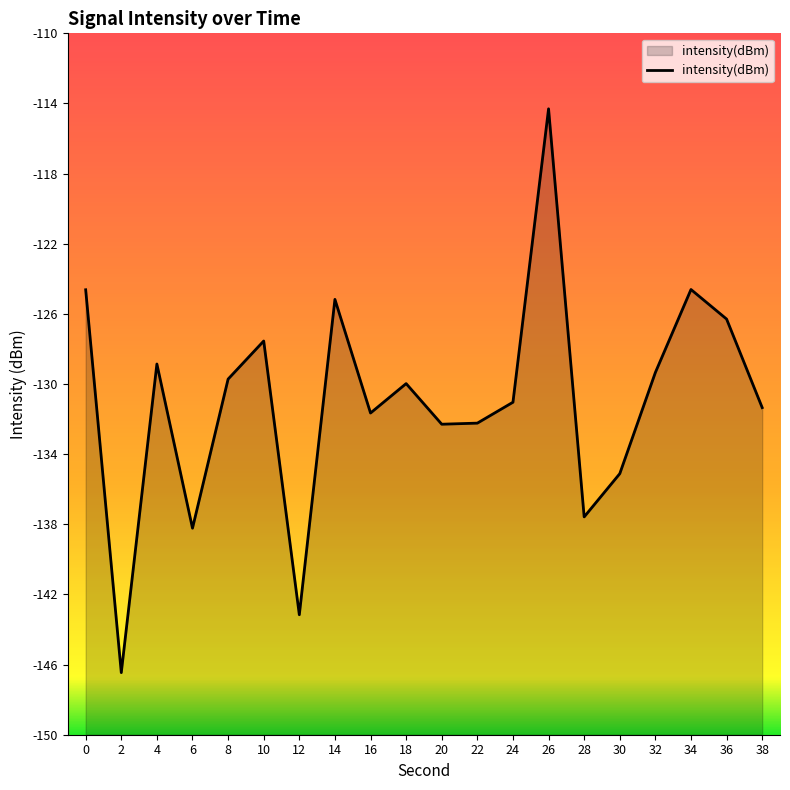

Which label corresponds to the smallest value in the chart?

2